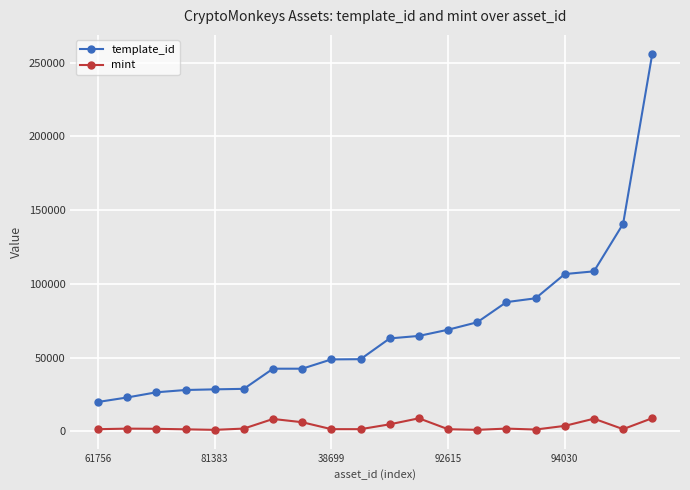

True or false: mint has more than 2 points higher than both neighbors.

True